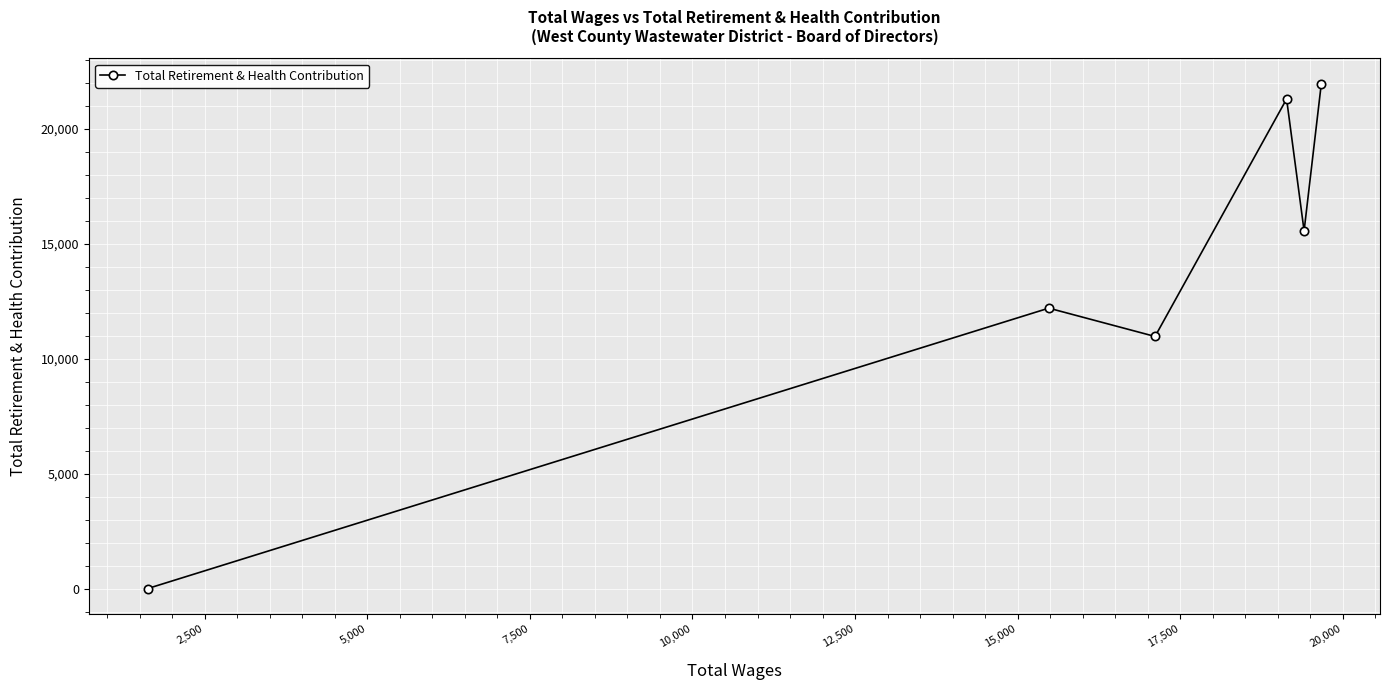

What is the greatest value displayed?

21961